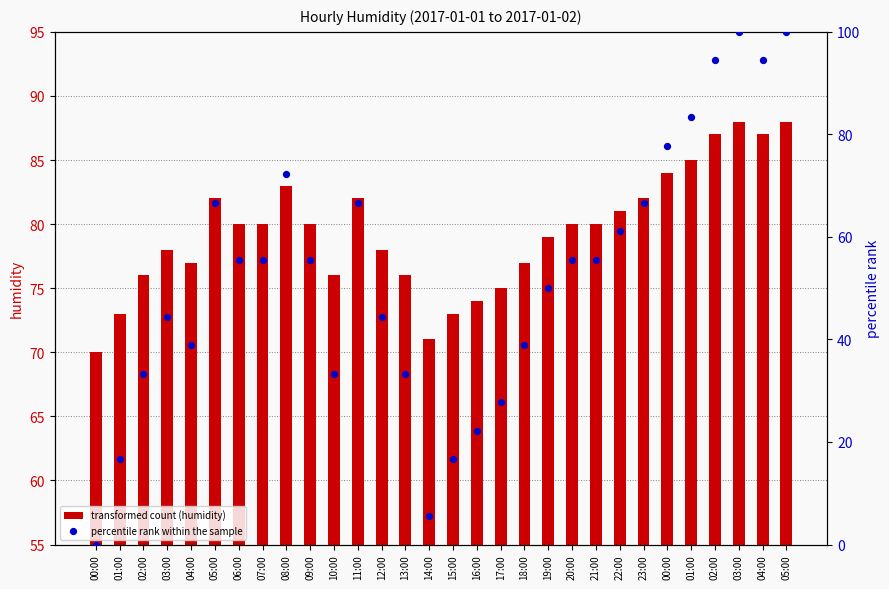

What is the total value across all series at 23:00?

148.7